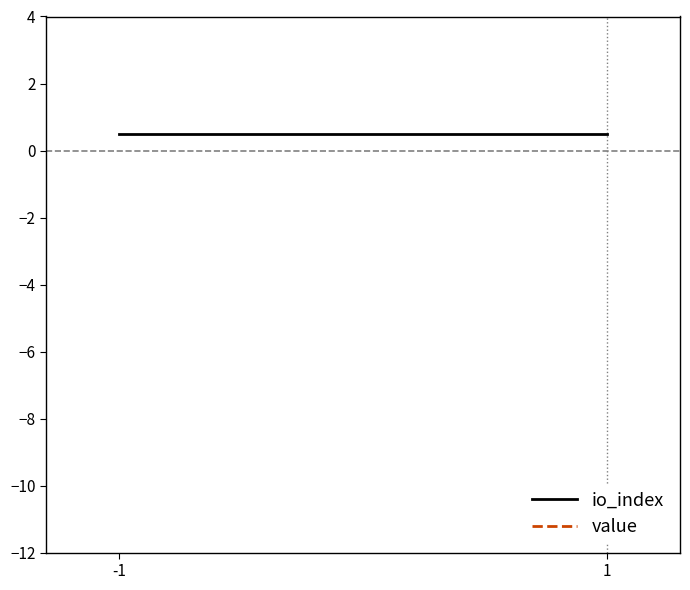

Does the chart have visible grid lines?

No